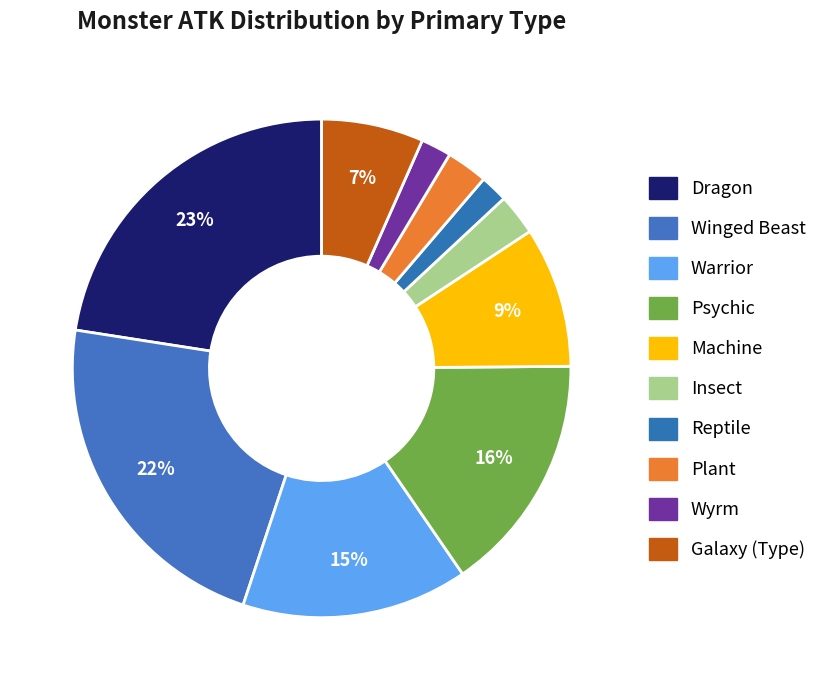

How many segments does this pie chart have?

10